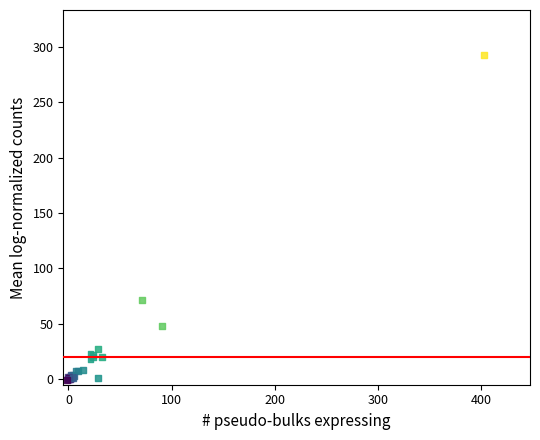

What Y value in the scatter plot is closest to 146?

71.5